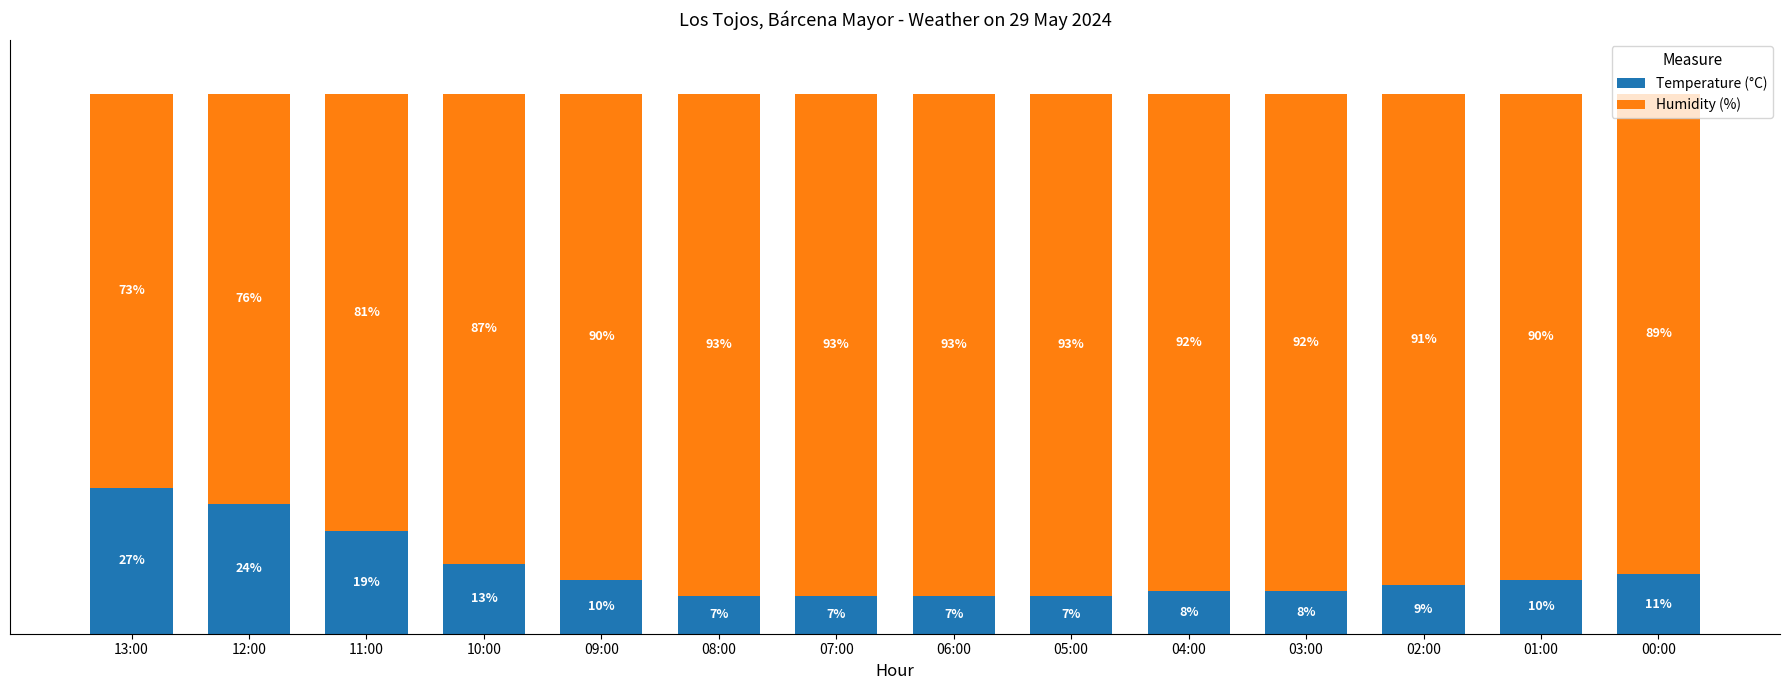

Where is Temperature (°C) nearest to the value 17?

11:00